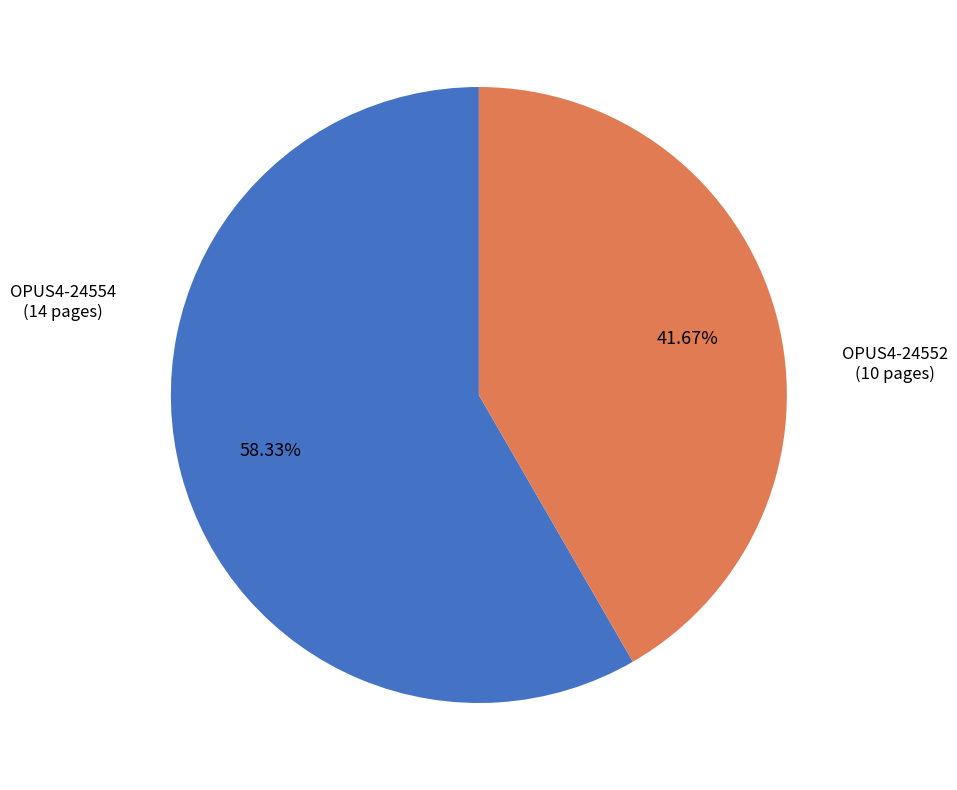

To the nearest percent, what is the average slice percentage?

50%